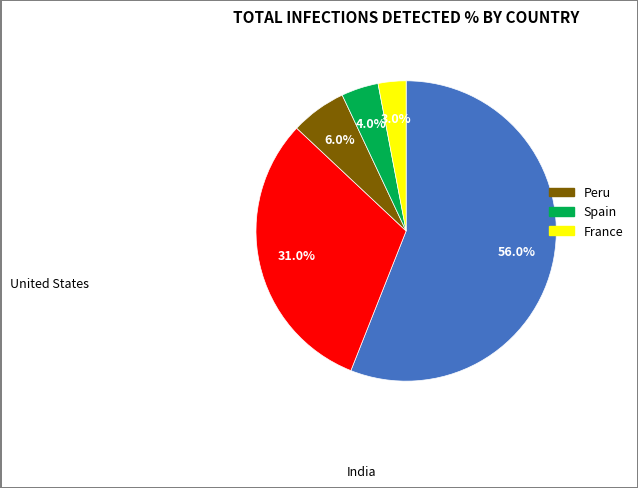

Is there a majority slice in this chart?

Yes